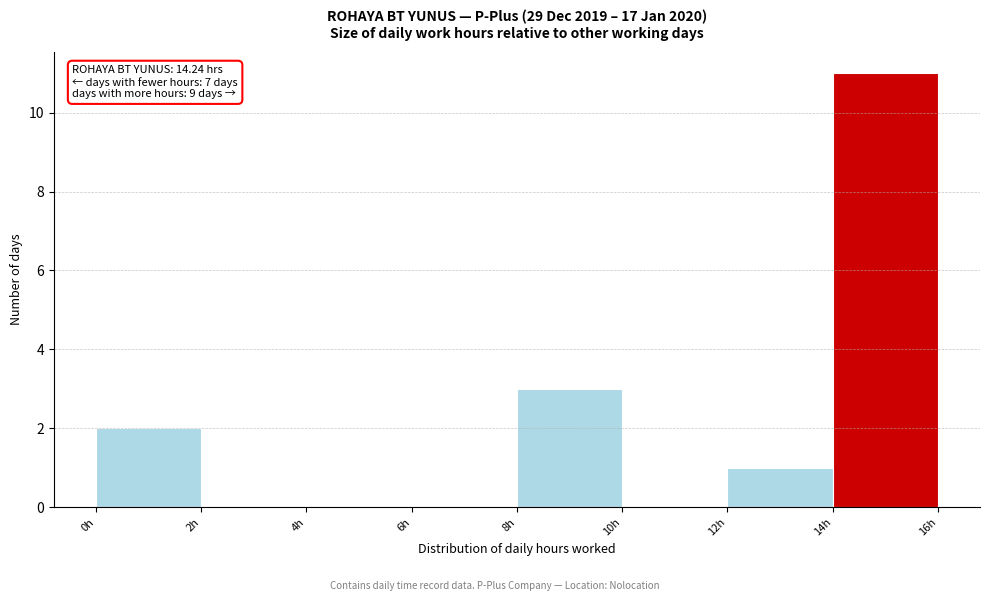

Which range on the x-axis has the tallest bar?

14 to 16